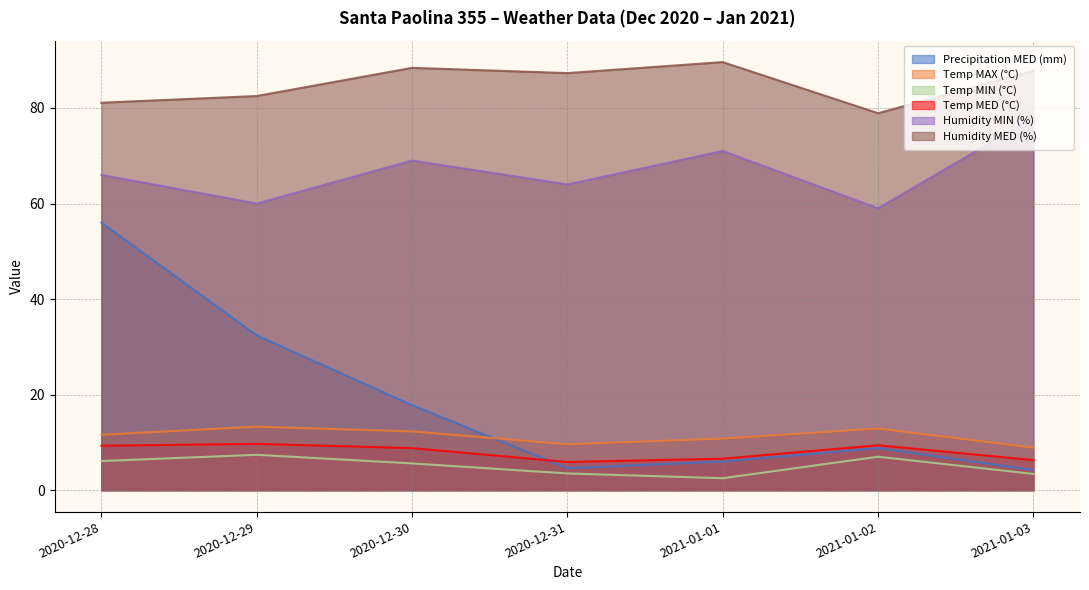

What is the average value of the Temp MIN (°C) series?

5.1